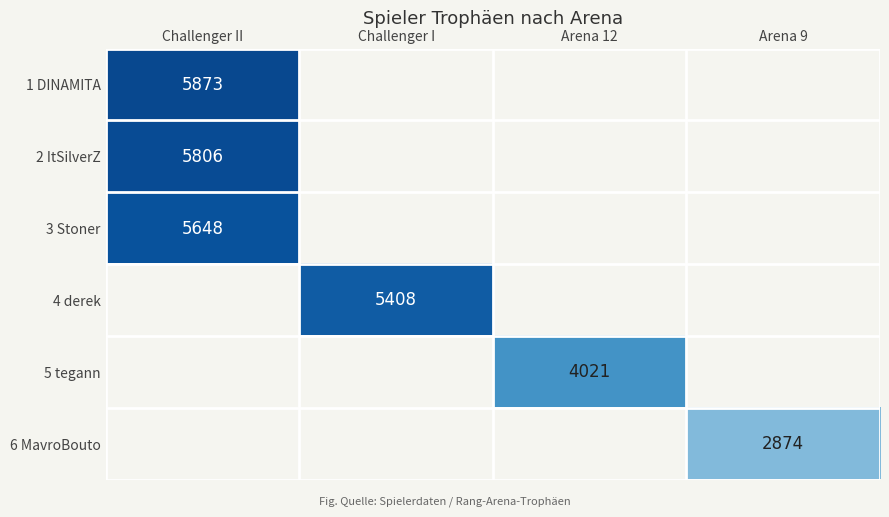

True or false: 6 MavroBouto has a value of 4176 at Arena 9.

False